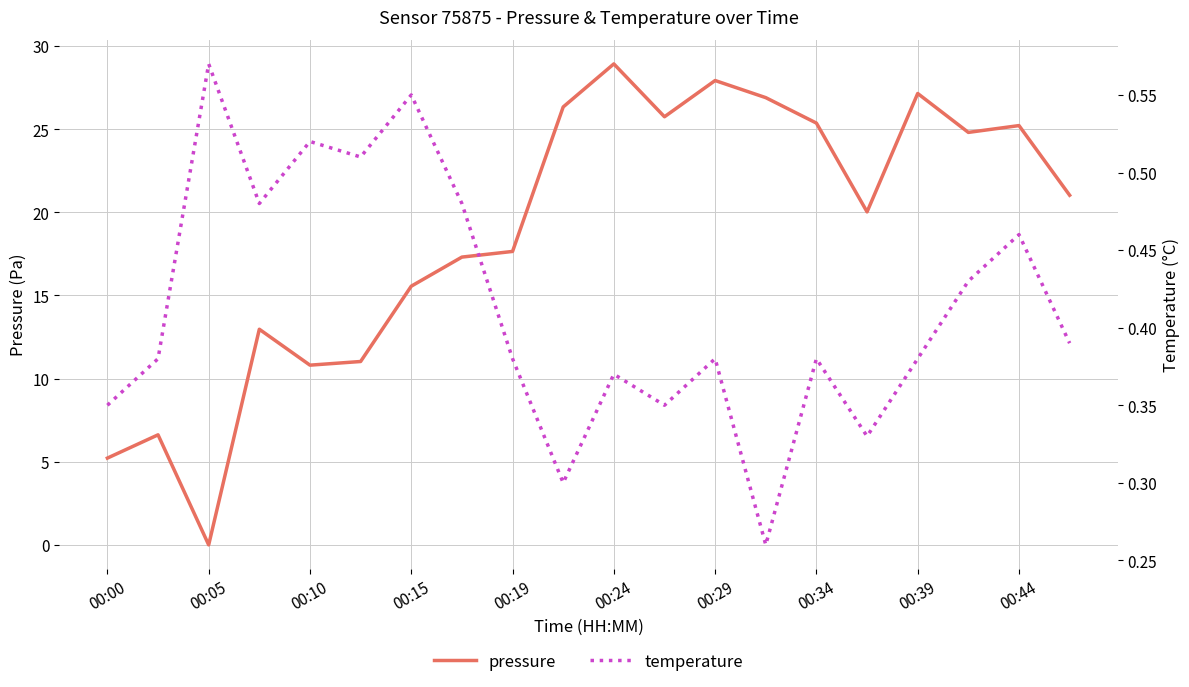

Which category has the highest value in the pressure series?

00:24